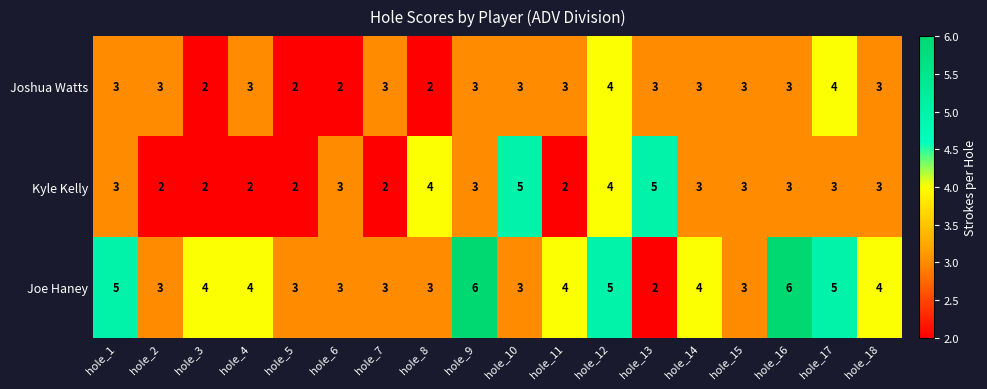

Is it true that Joe Haney equals 3 at hole_7?

True